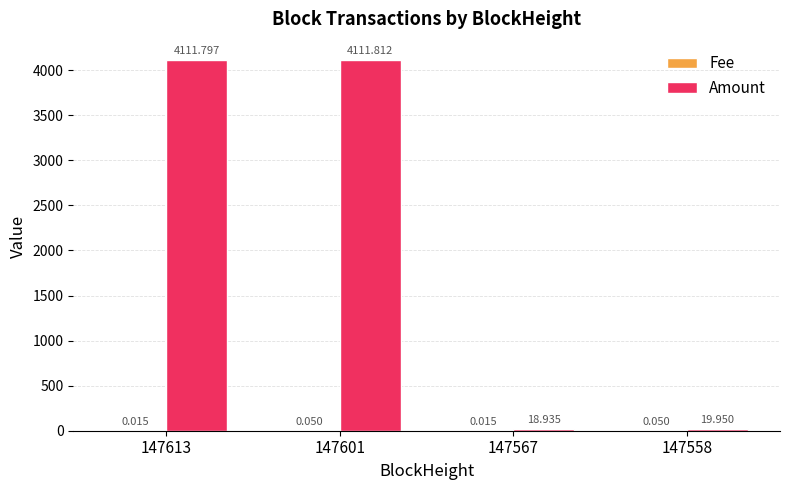

Between 147613 and 147558, which series saw the biggest shift?

Amount